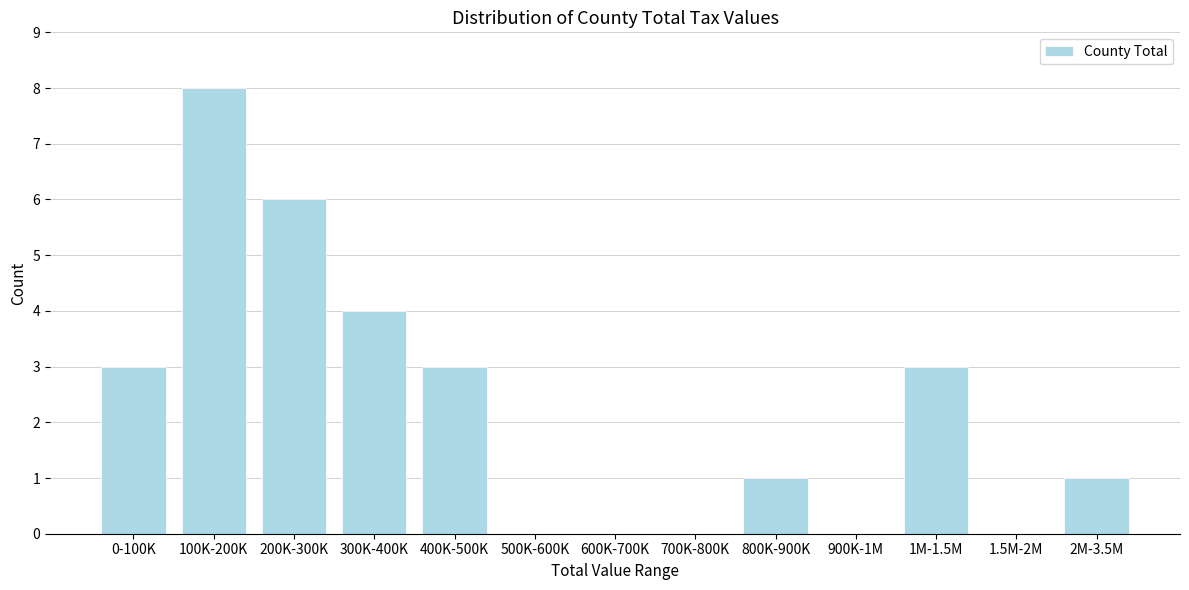

Reading right to left, transcribe all the data shown in this chart.

2M-3.5M=1	1.5M-2M=0	1M-1.5M=3	900K-1M=0	800K-900K=1	700K-800K=0	600K-700K=0	500K-600K=0	400K-500K=3	300K-400K=4	200K-300K=6	100K-200K=8	0-100K=3